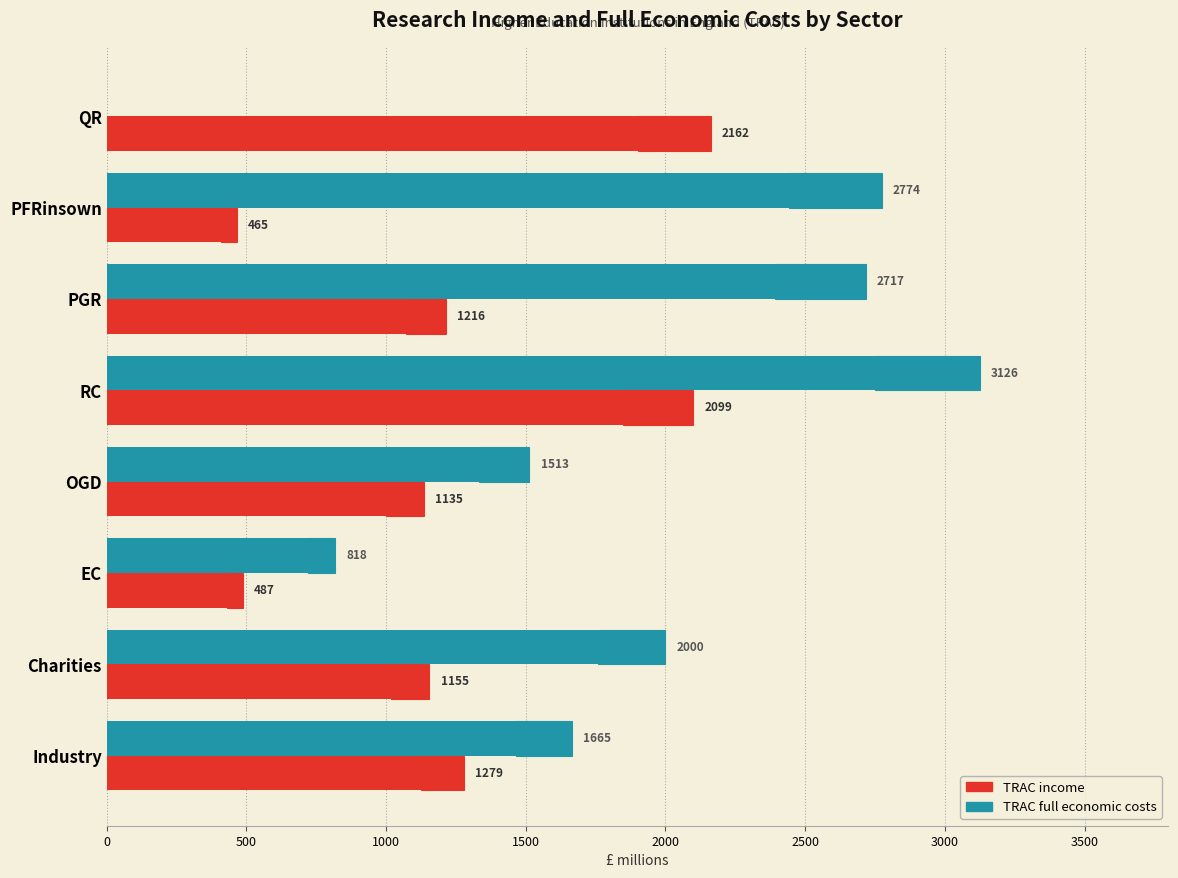

How many values in the TRAC income series exceed 1215?

4